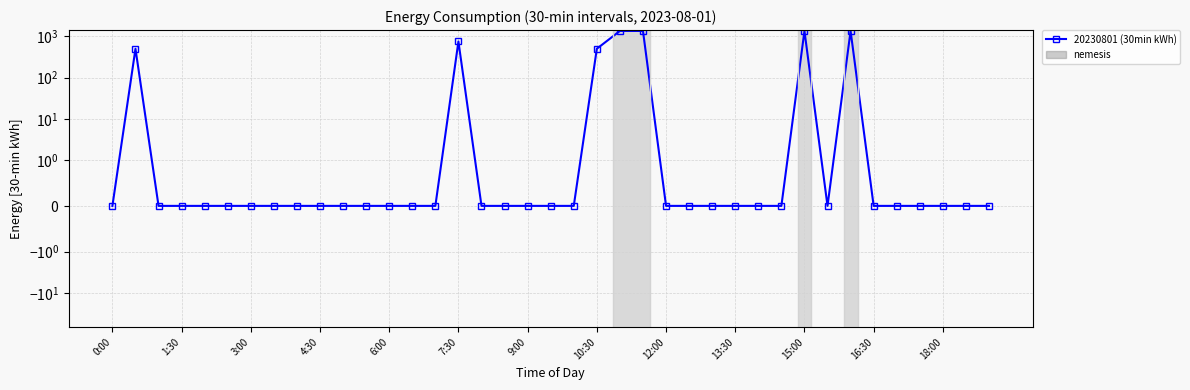

What is the difference between the maximum and second lowest values?

1350